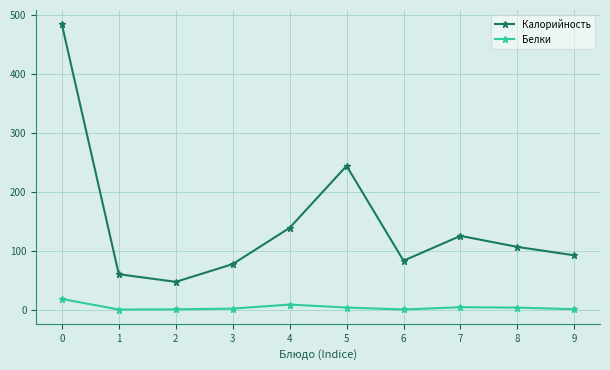

How many interior local valleys does the Калорийность series have?

2